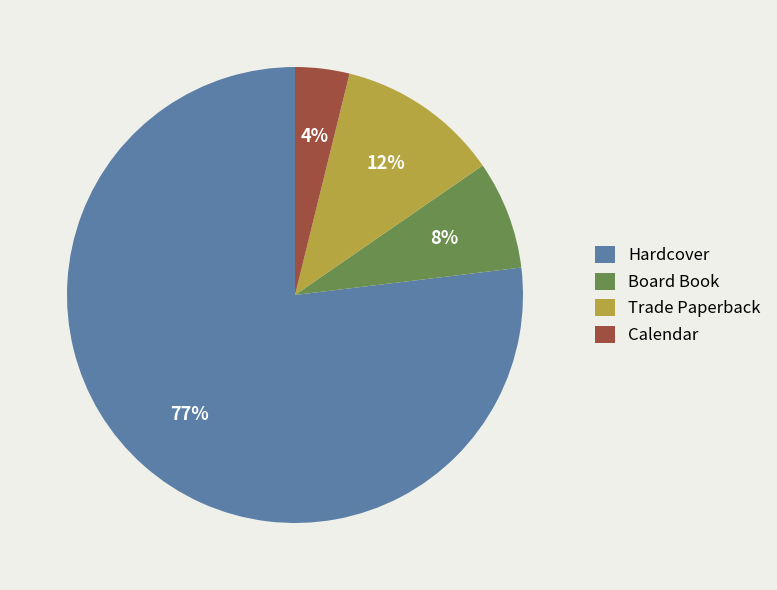

What percentage is the Board Book slice, to the nearest percent?

8%